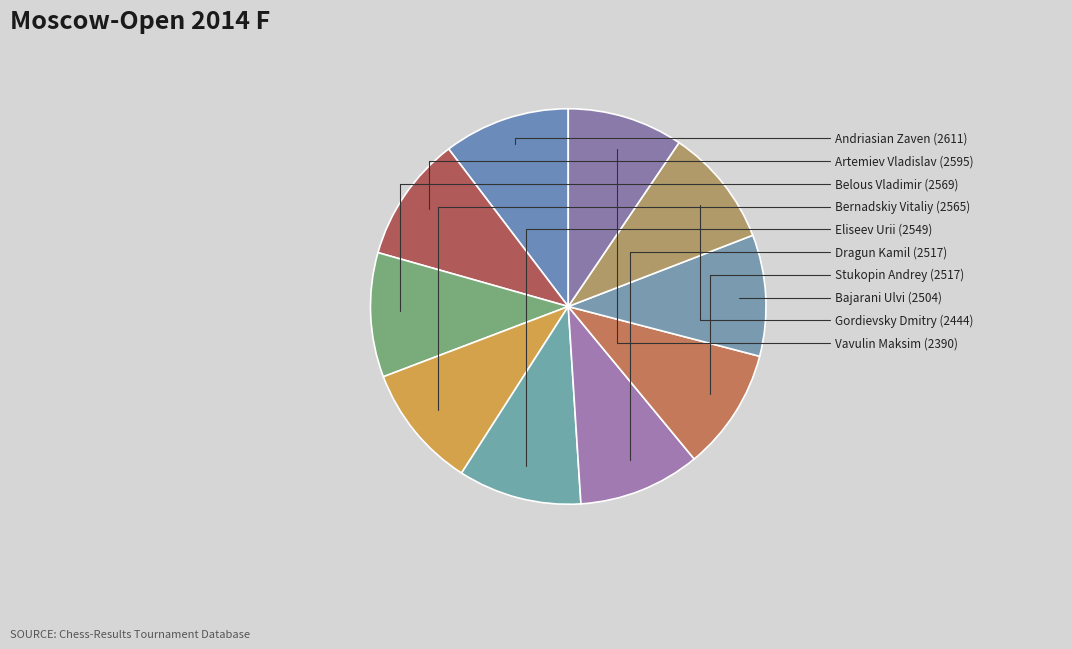

To the nearest percent, what is the difference between the largest and smallest slice percentages?

1%